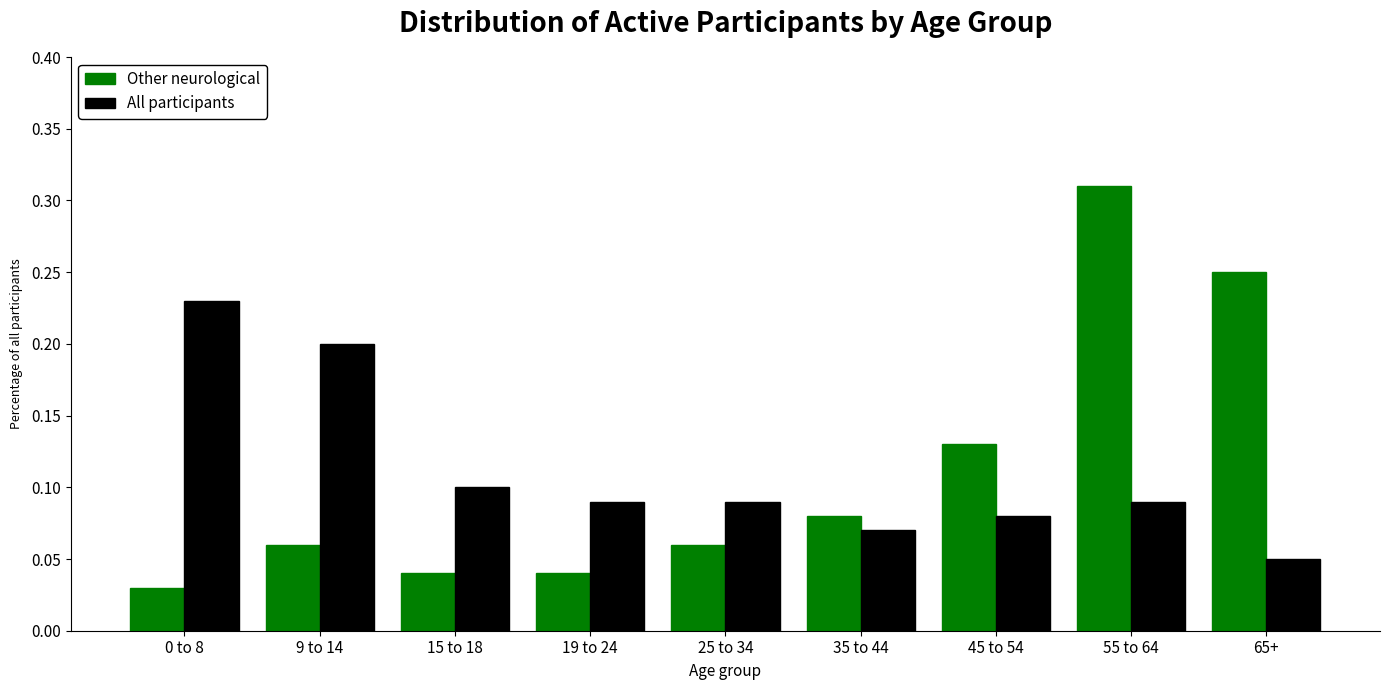

At 15 to 18, list the series in order from smallest to largest.

Other neurological, All participants